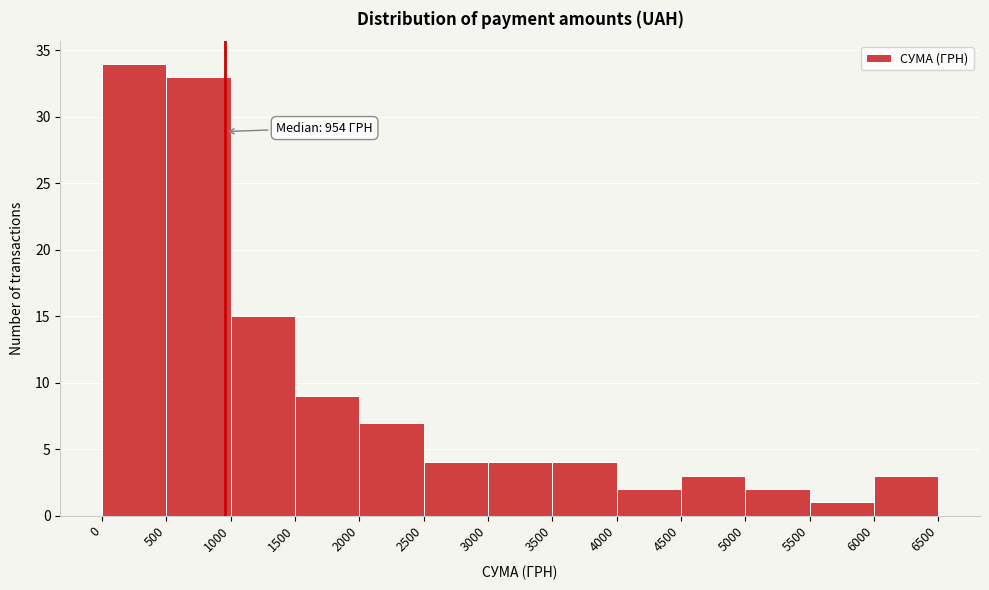

Over which range of the x-axis is the bar tallest?

0 to 500